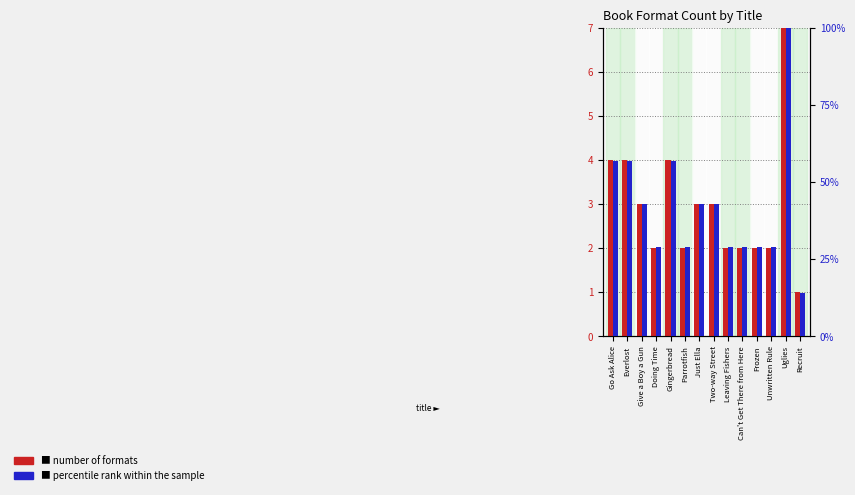

What is the total value across all series at Gingerbread?

61